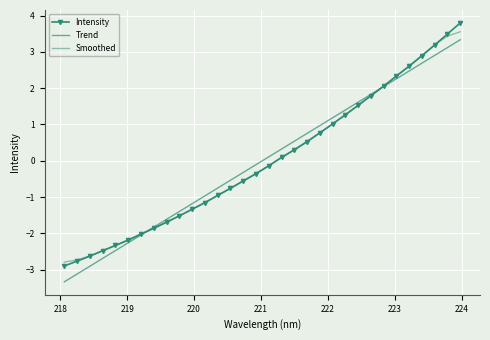

Where do Smoothed and Intensity first cross each other?

219 and 220